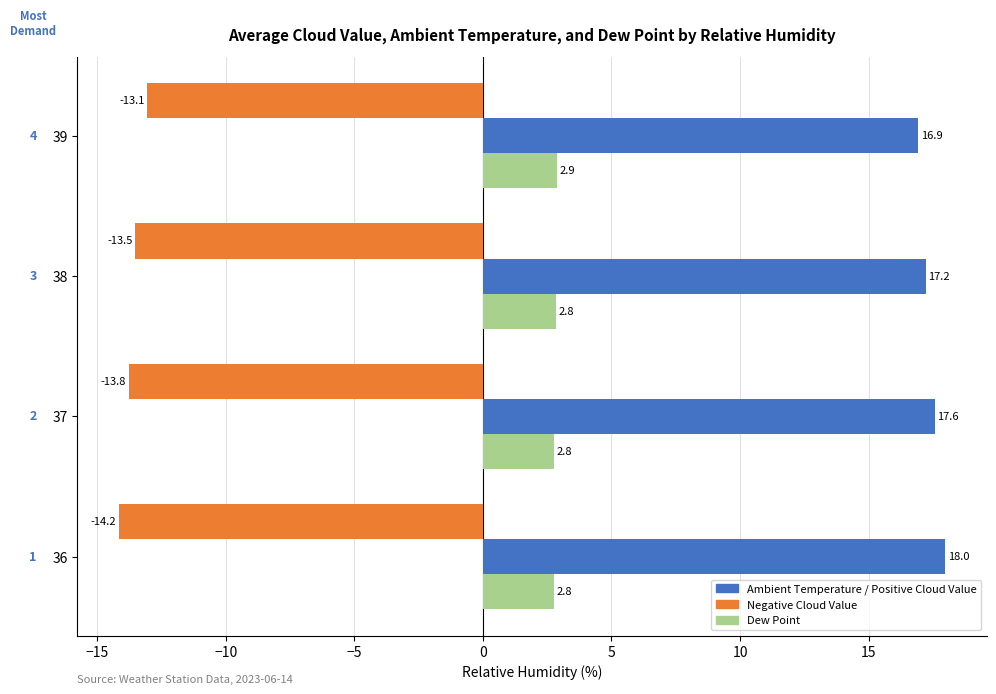

At which category is the sum across all series the highest?

39